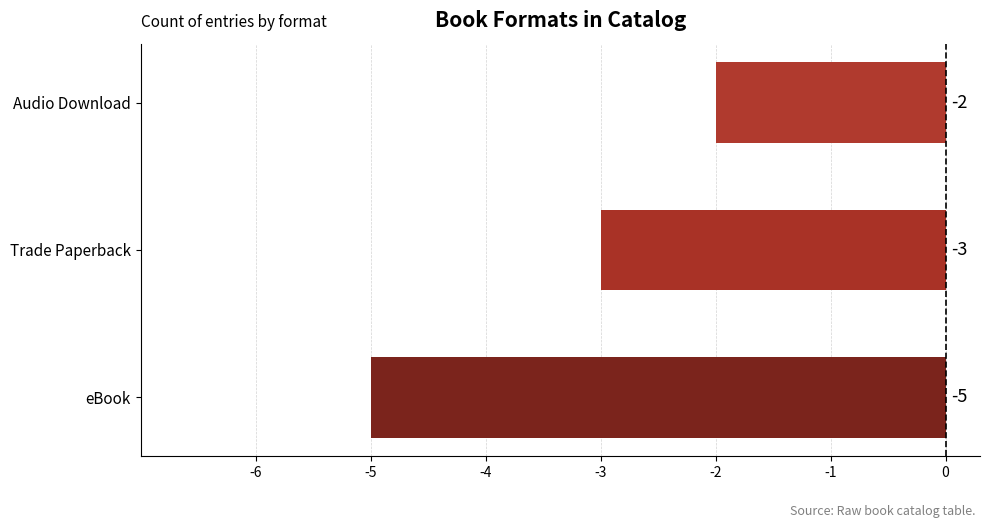

Reading top to bottom, list all the values displayed in this chart.

-2	-3	-5